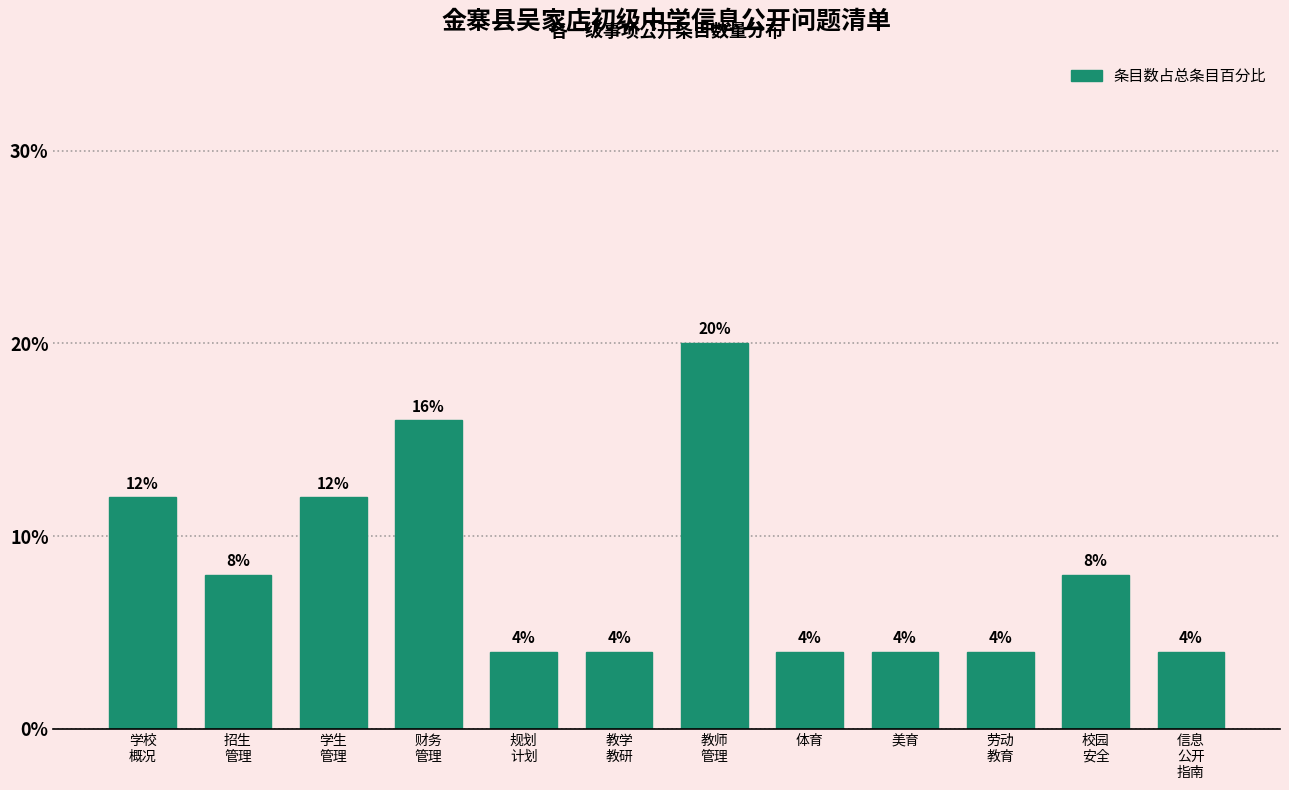

Reading left to right, what are all the values shown in this chart?

12	8	12	16	4	4	20	4	4	4	8	4